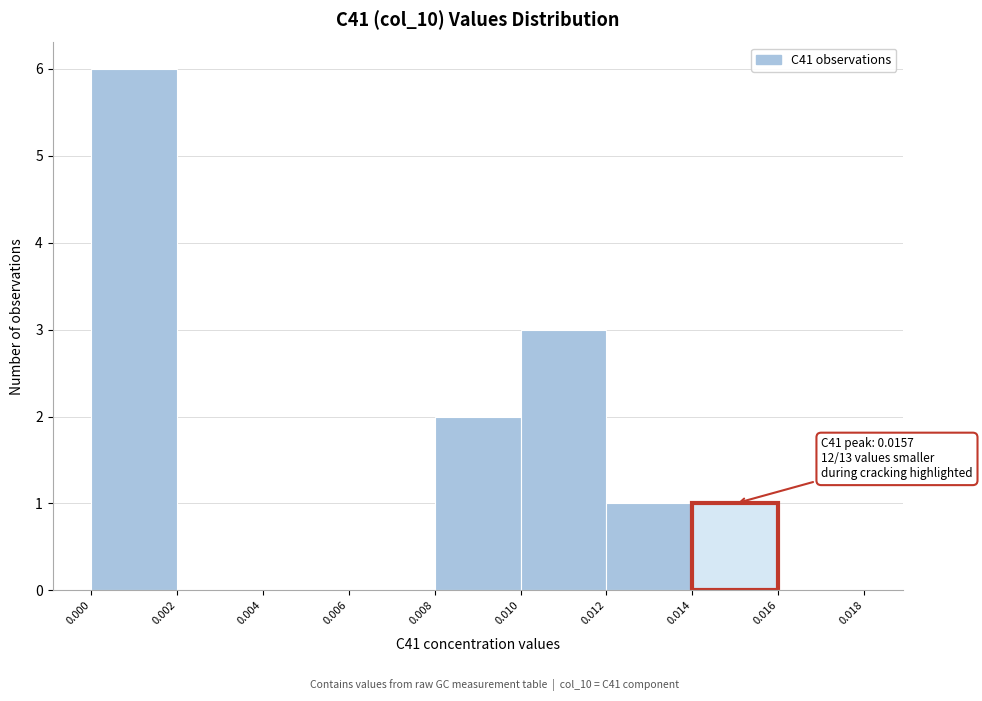

Over which range of the x-axis is the bar tallest?

0.000 to 0.002